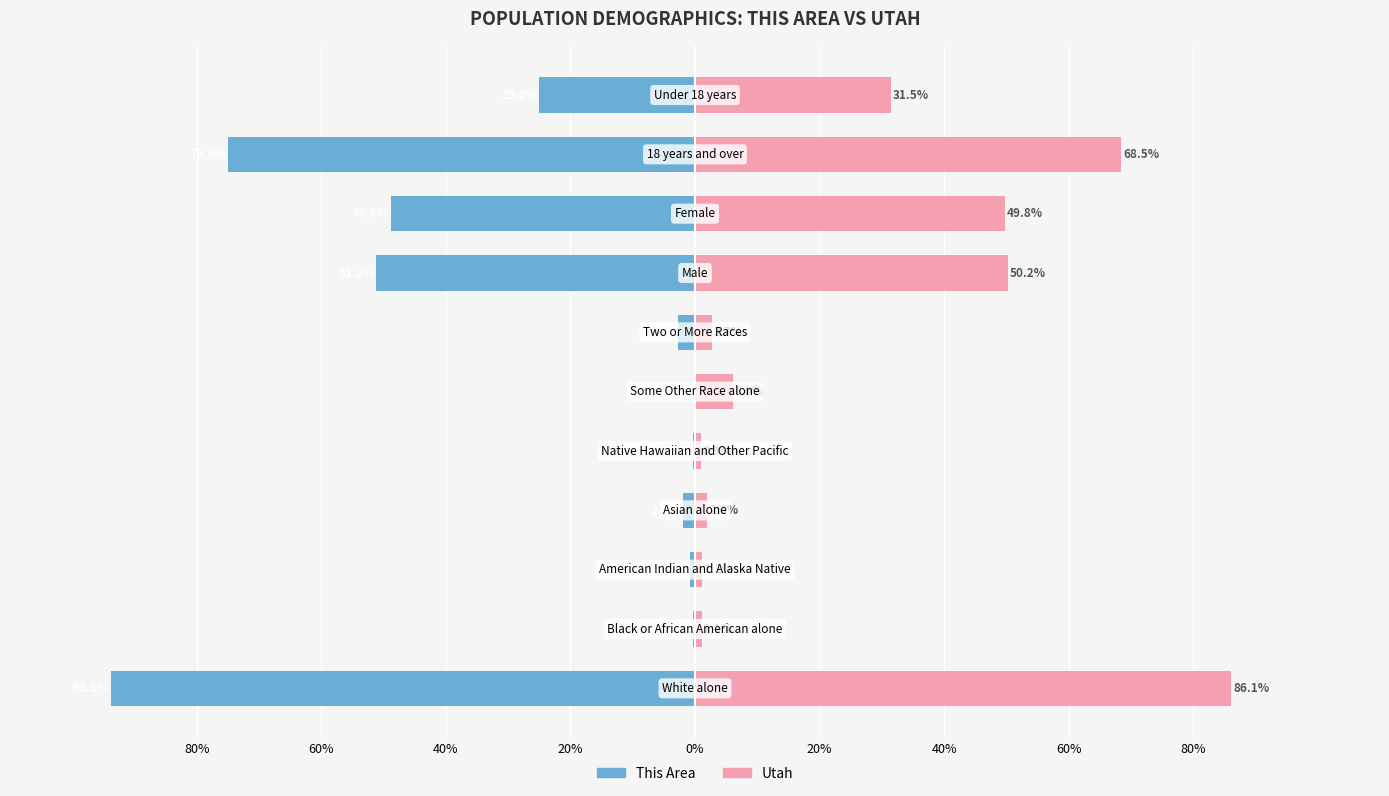

Does the chart contain any negative values?

Yes